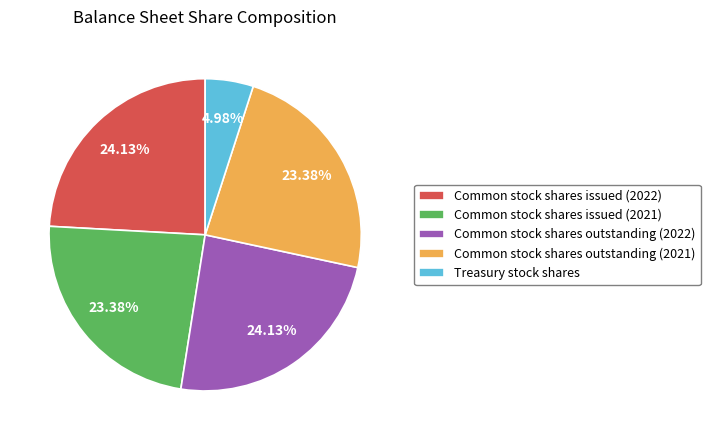

Is the sum of Treasury stock shares and Common stock shares outstanding (2022) greater than half?

No